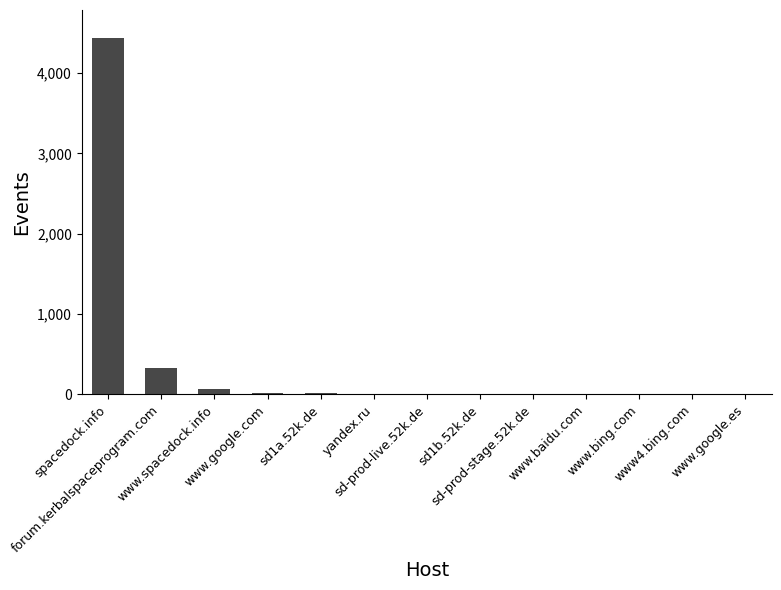

What is the sum of all values?

4887